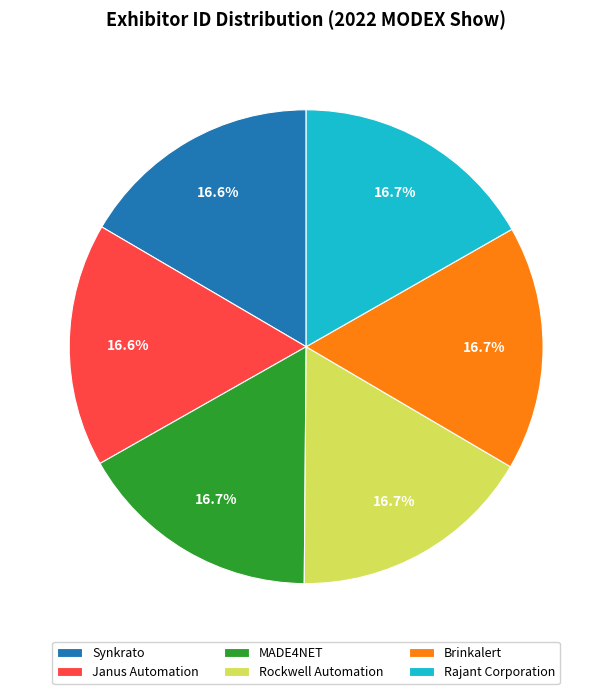

What is the ratio of the value at Janus Automation to the value at Rajant Corporation?

1.0